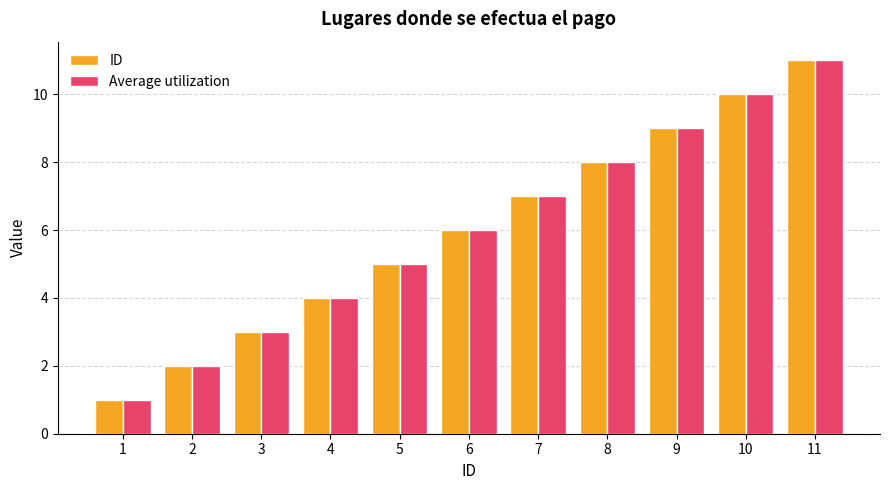

What is the lowest value of the Average utilization series?

1